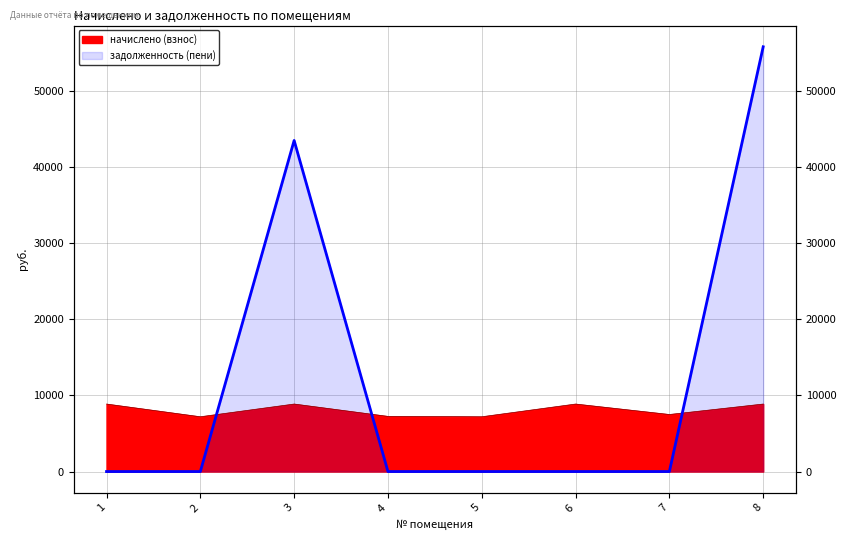

Where do начислено (взнос) and задолженность (пени) first cross each other?

2 and 3